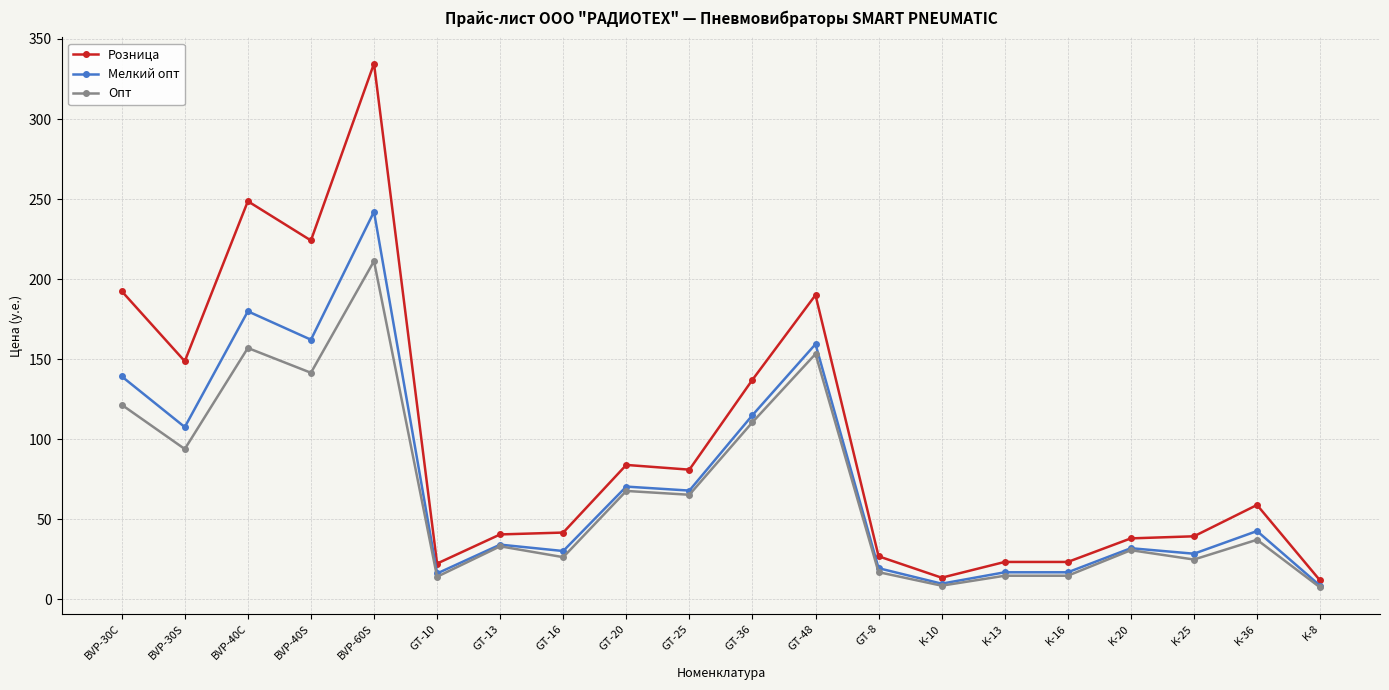

List the series in order of their peak value, highest first.

Розница, Мелкий опт, Опт